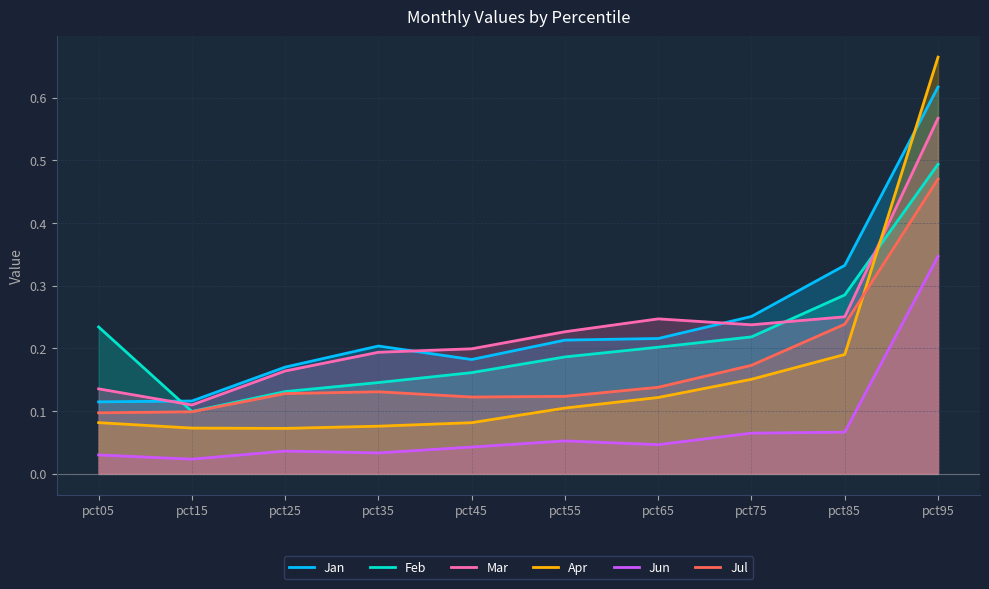

Reading left to right, transcribe all the data shown in this chart.

Jan: pct05=0.1	pct15=0.1	pct25=0.2	pct35=0.2	pct45=0.2	pct55=0.2	pct65=0.2	pct75=0.3	pct85=0.3	pct95=0.6
Feb: pct05=0.2	pct15=0.1	pct25=0.1	pct35=0.1	pct45=0.2	pct55=0.2	pct65=0.2	pct75=0.2	pct85=0.3	pct95=0.5
Mar: pct05=0.1	pct15=0.1	pct25=0.2	pct35=0.2	pct45=0.2	pct55=0.2	pct65=0.2	pct75=0.2	pct85=0.3	pct95=0.6
Apr: pct05=0.1	pct15=0.1	pct25=0.1	pct35=0.1	pct45=0.1	pct55=0.1	pct65=0.1	pct75=0.2	pct85=0.2	pct95=0.7
Jun: pct05=0.0	pct15=0.0	pct25=0.0	pct35=0.0	pct45=0.0	pct55=0.1	pct65=0.0	pct75=0.1	pct85=0.1	pct95=0.3
Jul: pct05=0.1	pct15=0.1	pct25=0.1	pct35=0.1	pct45=0.1	pct55=0.1	pct65=0.1	pct75=0.2	pct85=0.2	pct95=0.5